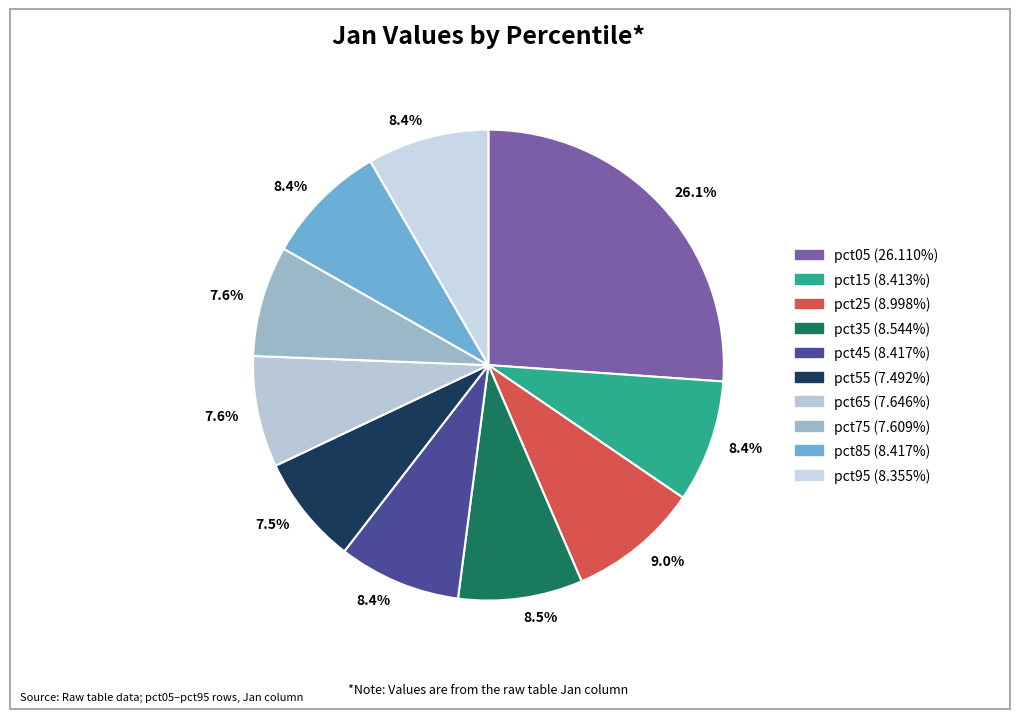

To the nearest percent, what is the average slice percentage?

10%